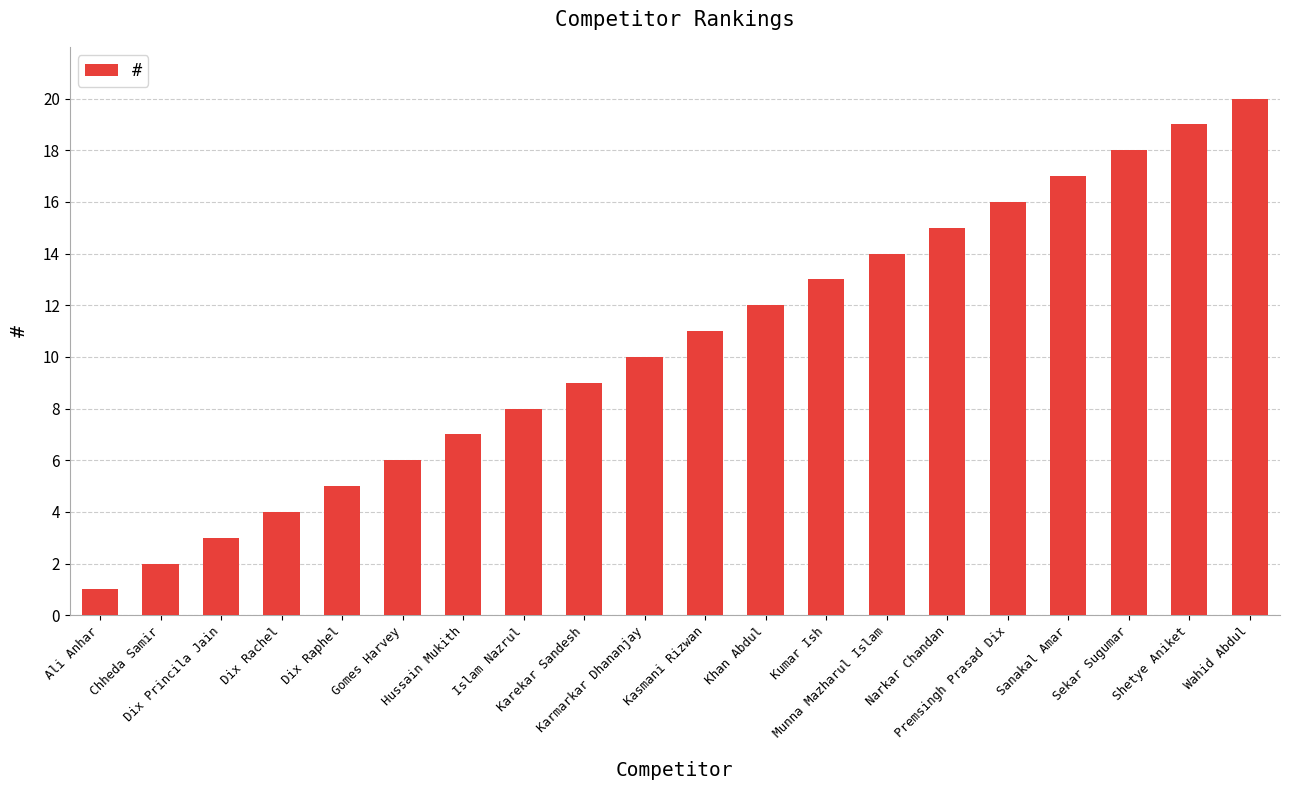

Are the bars grouped side by side (vs. stacked)?

No